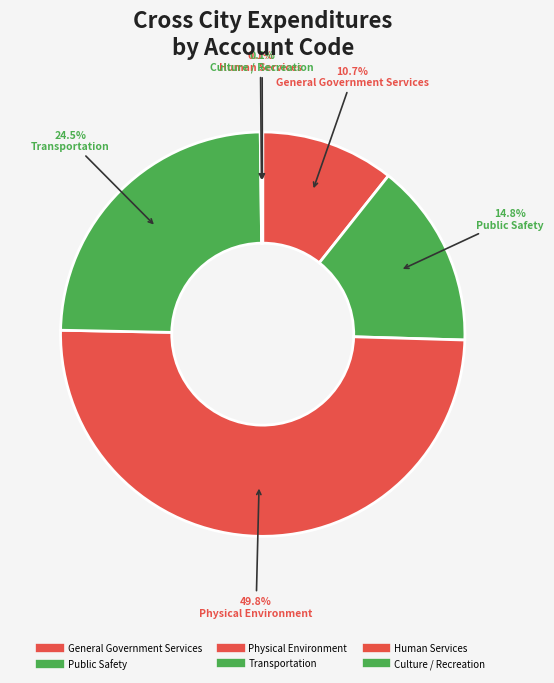

To the nearest percent, what is the combined percentage of Human Services and General Government Services?

11%